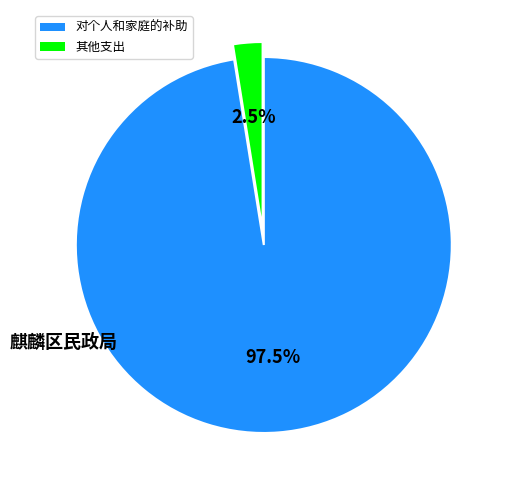

Does any single category account for the majority?

Yes